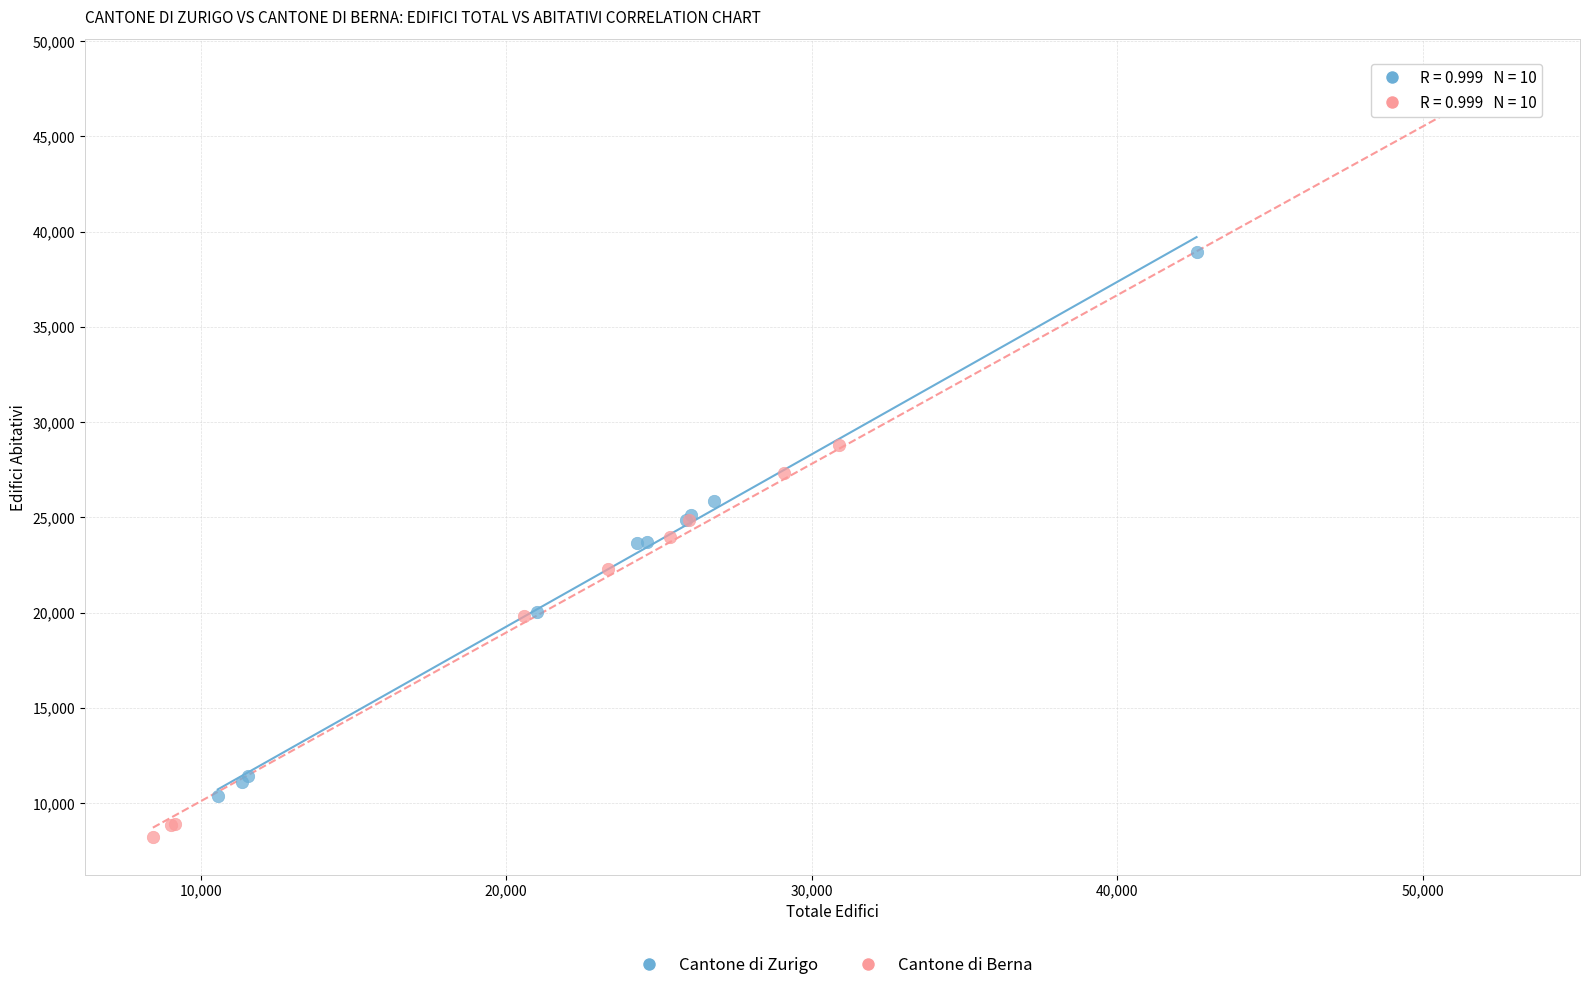

What are all the series names shown in the legend?

Cantone di Zurigo, Cantone di Berna